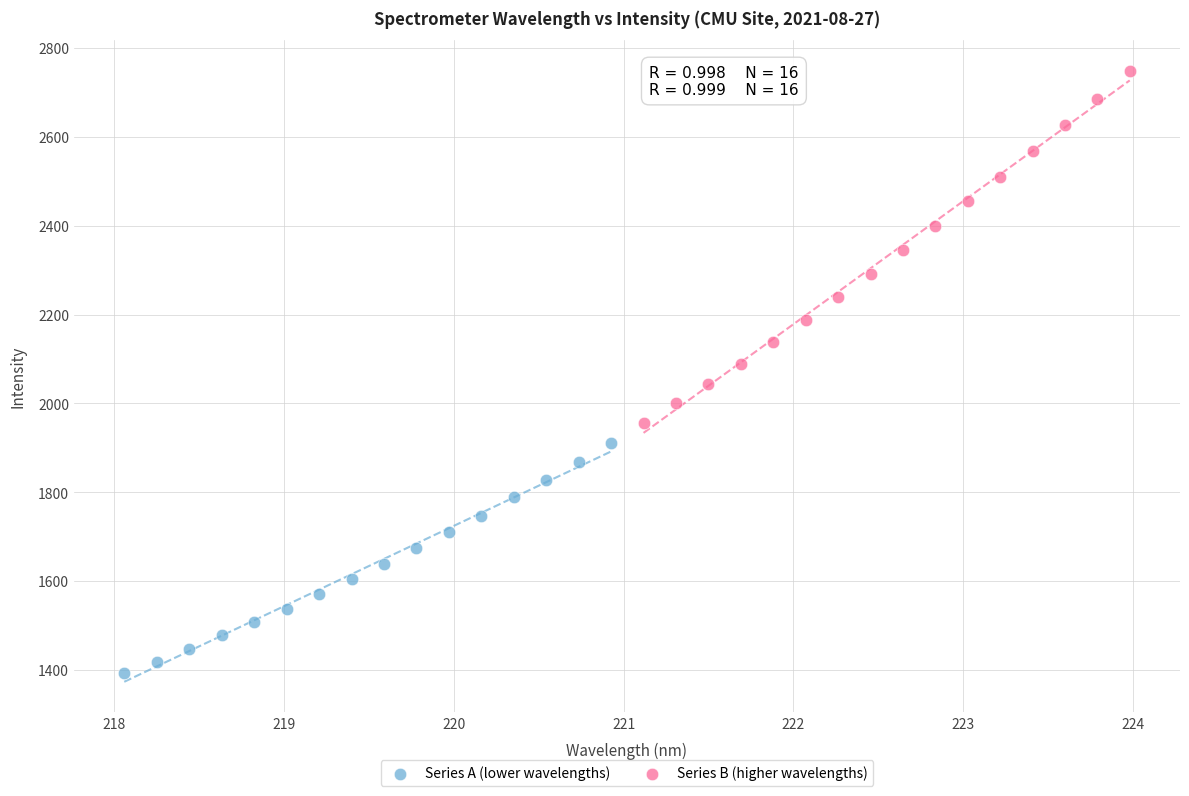

Which series has the widest spread of Y values?

Series B (higher wavelengths)